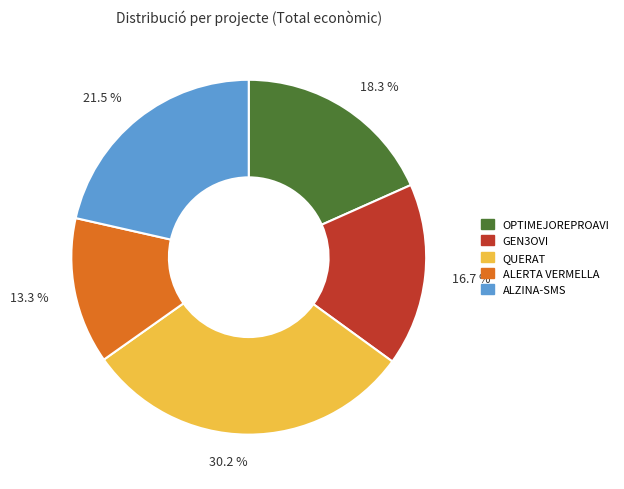

True or false: ALERTA VERMELLA accounts for 27% of the total.

False